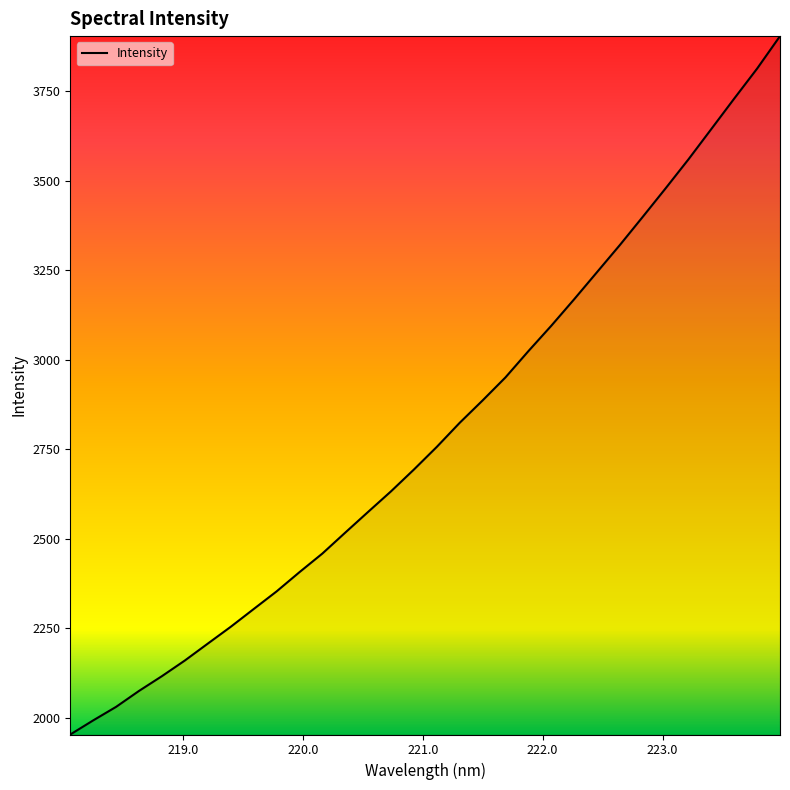

What is the smallest value displayed?

1953.3